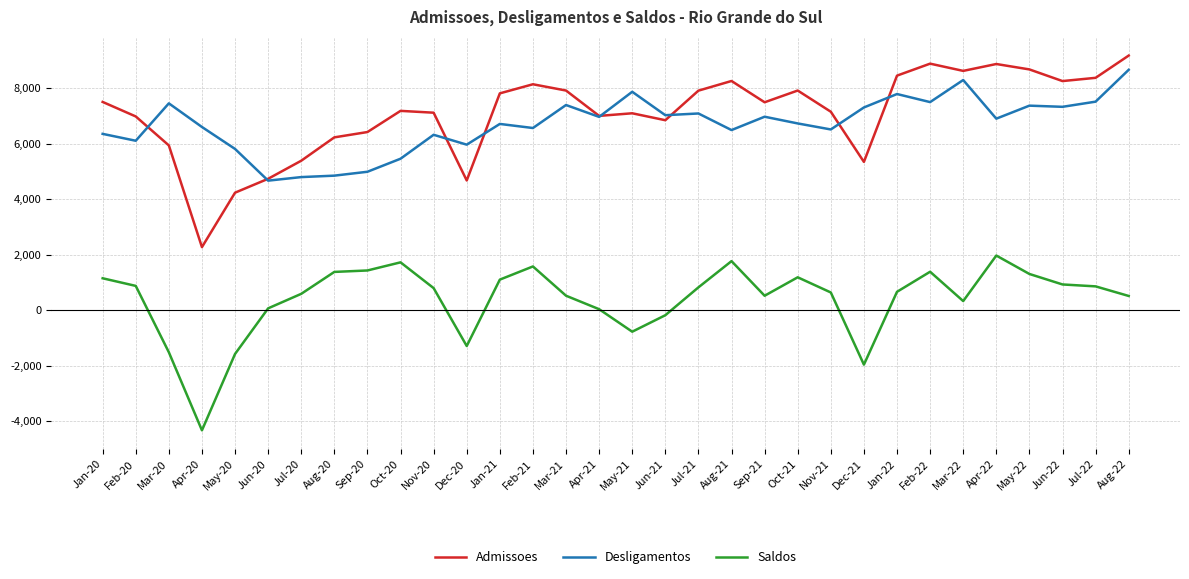

Which series has the largest range (max minus min)?

Admissoes